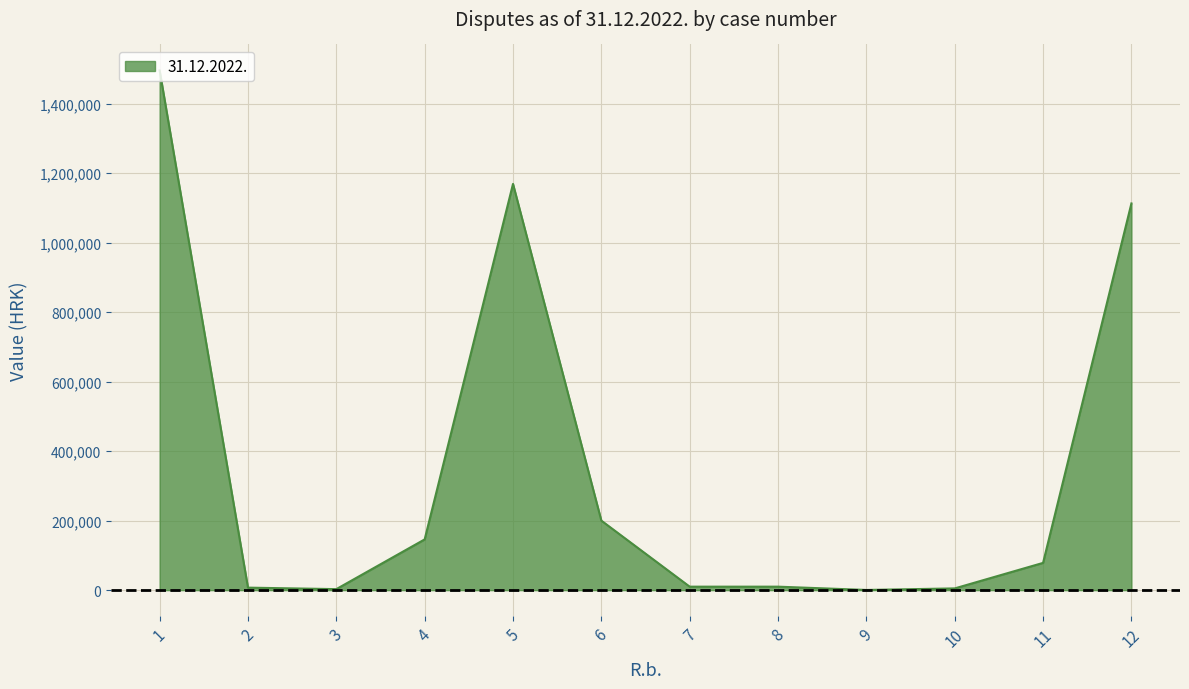

What is the maximum value shown in the chart?

1495414.1